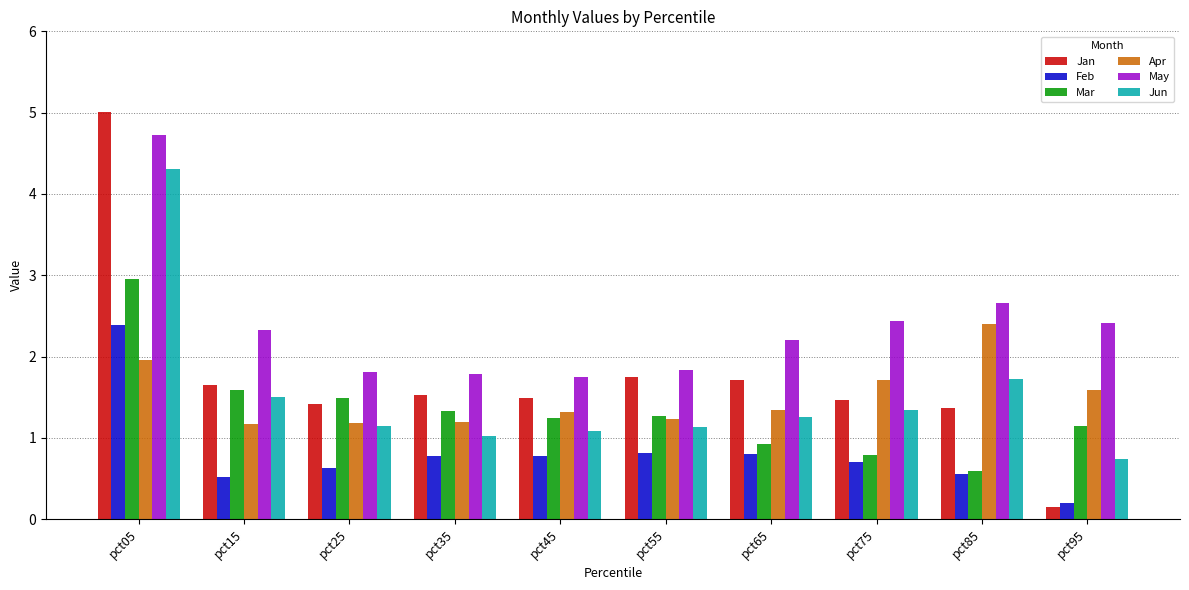

Where does the Jan series first go above 1?

pct05